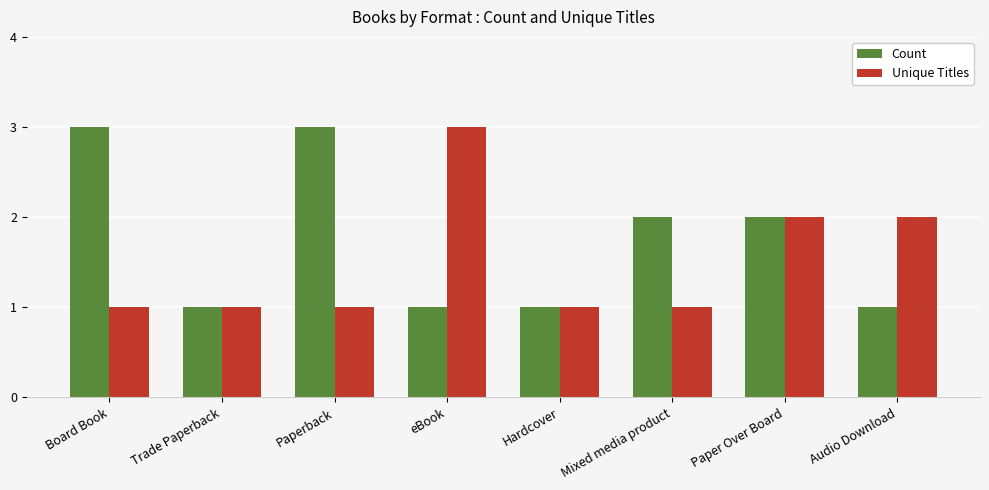

What position from the right is Hardcover?

4